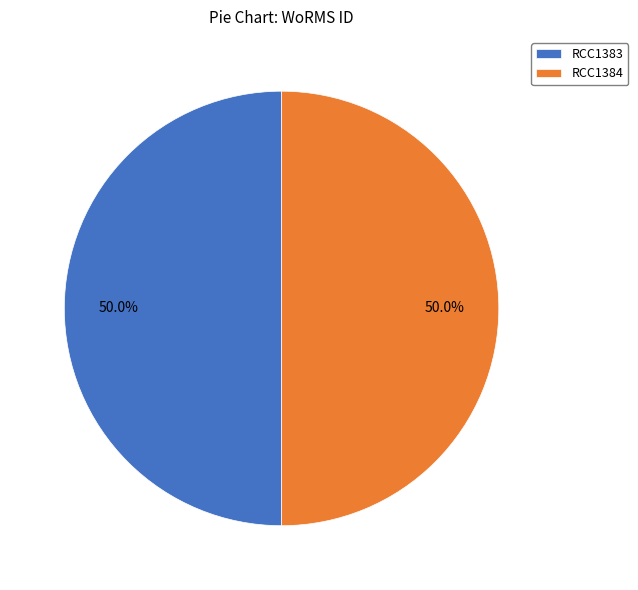

To the nearest percent, what percentage of the pie is RCC1383?

50%